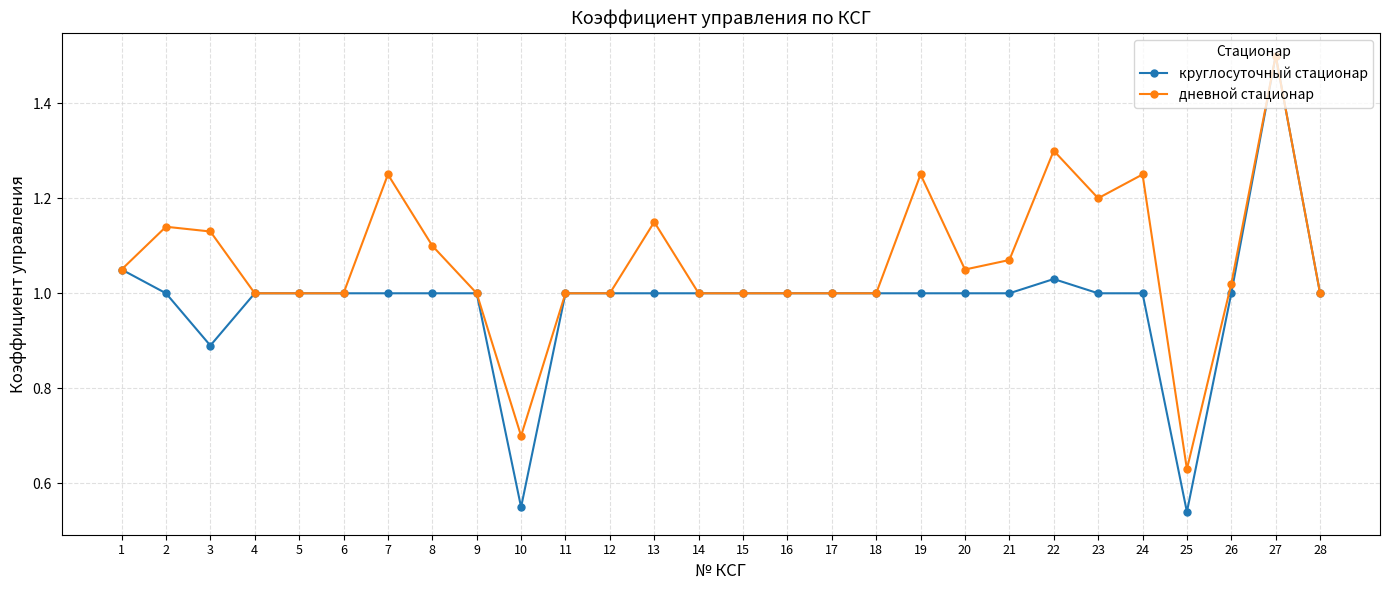

What is the maximum value shown in the chart?

1.5